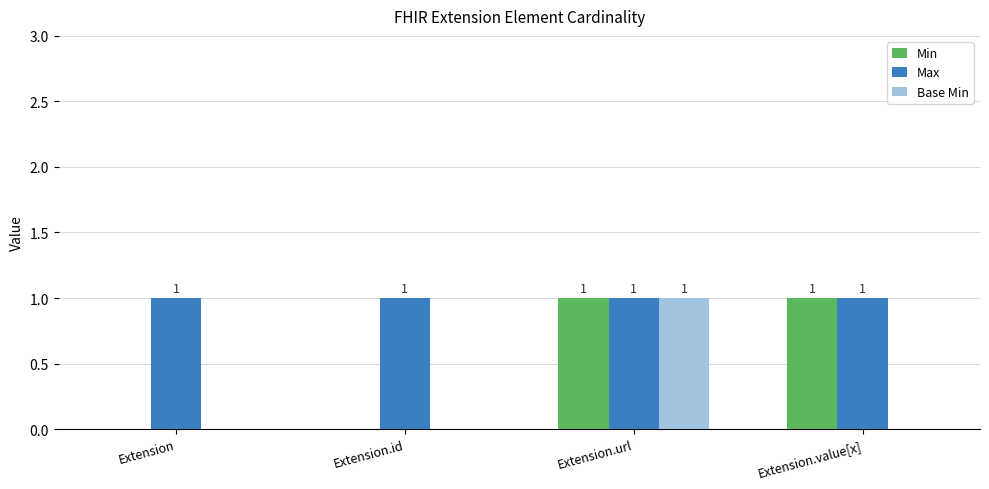

How many Min values are between 0 and 1?

4